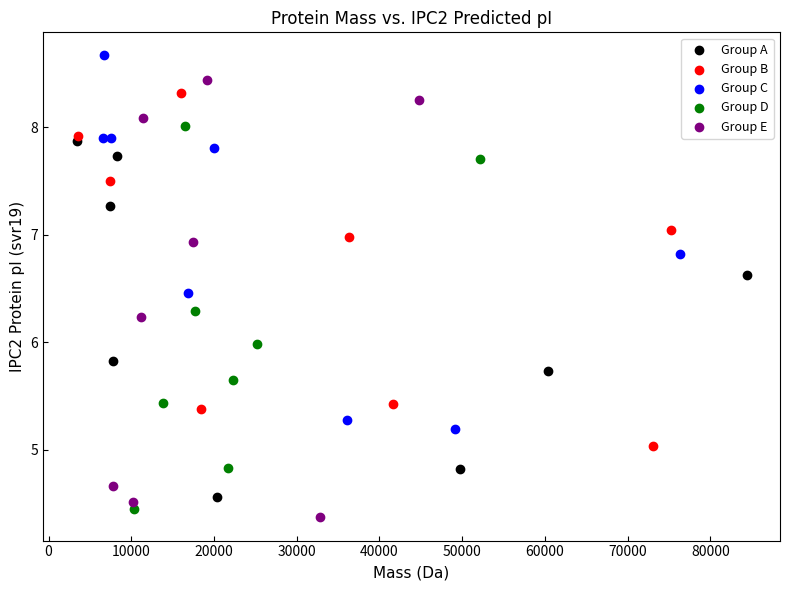

Which series reaches the maximum Y coordinate?

Group C